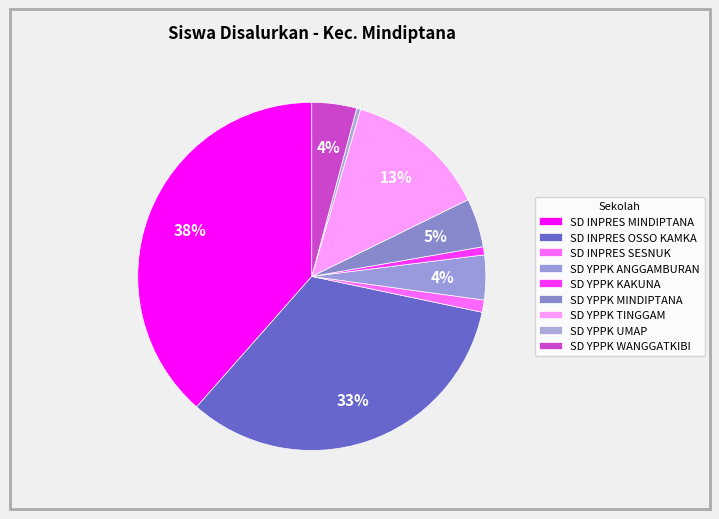

The SD YPPK UMAP slice represents 0% of the pie. True or false?

True